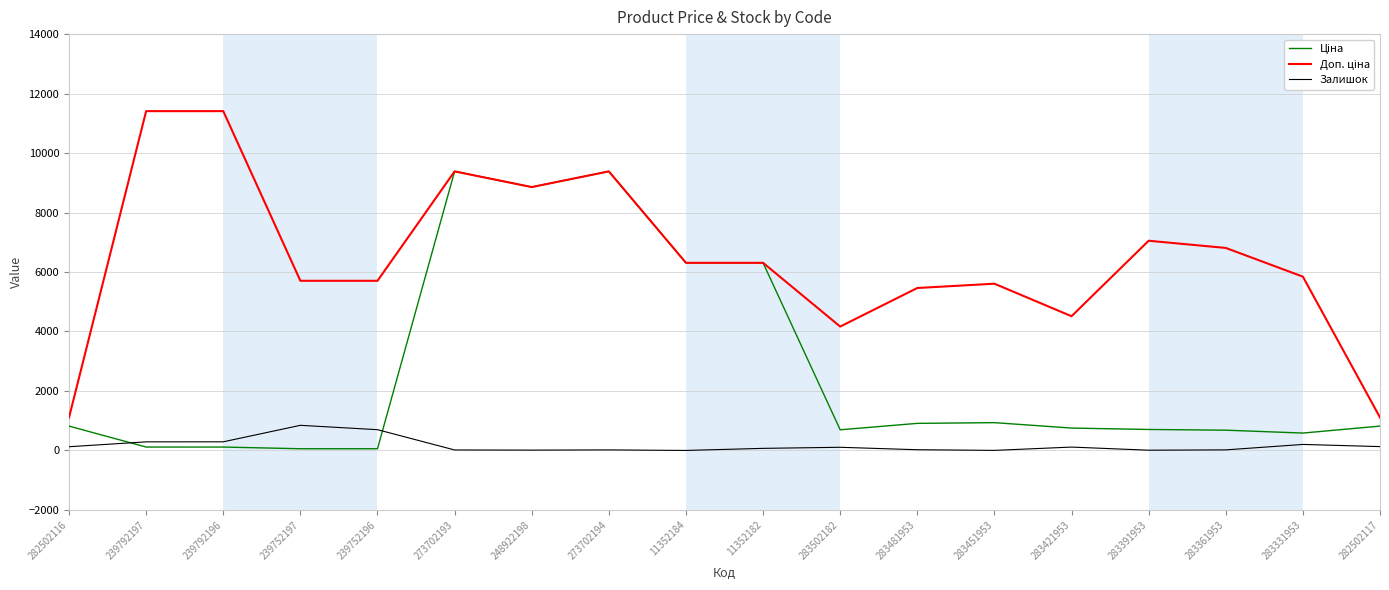

True or false: Доп. ціна and Ціна intersect in this chart.

False